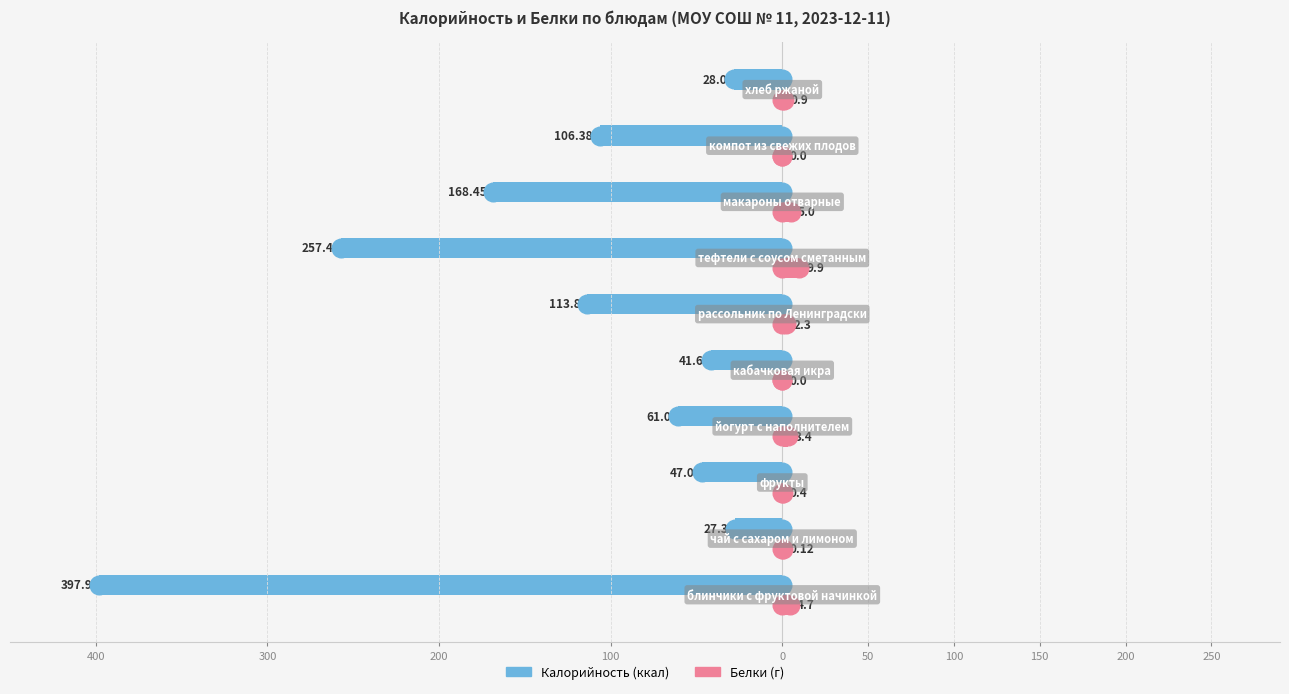

Which series reaches the maximum Y coordinate?

Белки